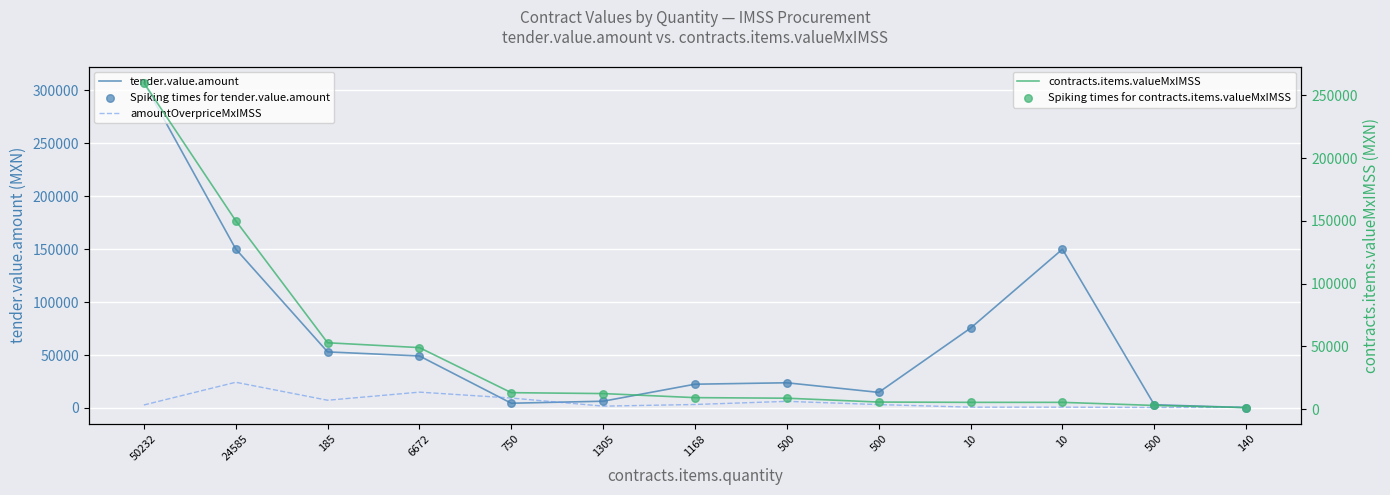

Is the value of tender.value.amount at 50232 greater than the value of Spiking times for tender.value.amount at 500?

Yes